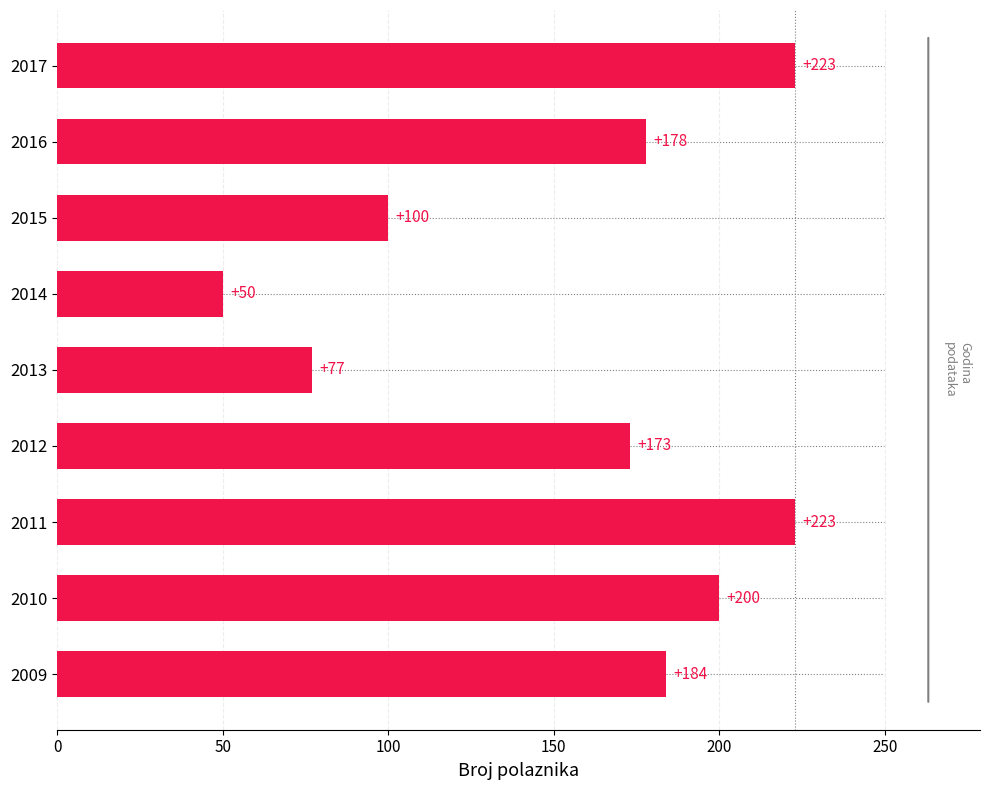

At which label is the value closest to 136?

2015